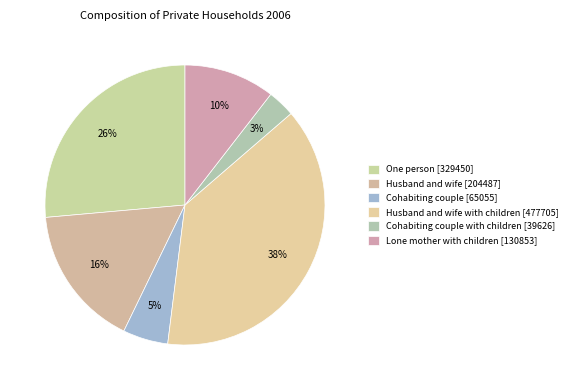

How many segments does this pie chart have?

6